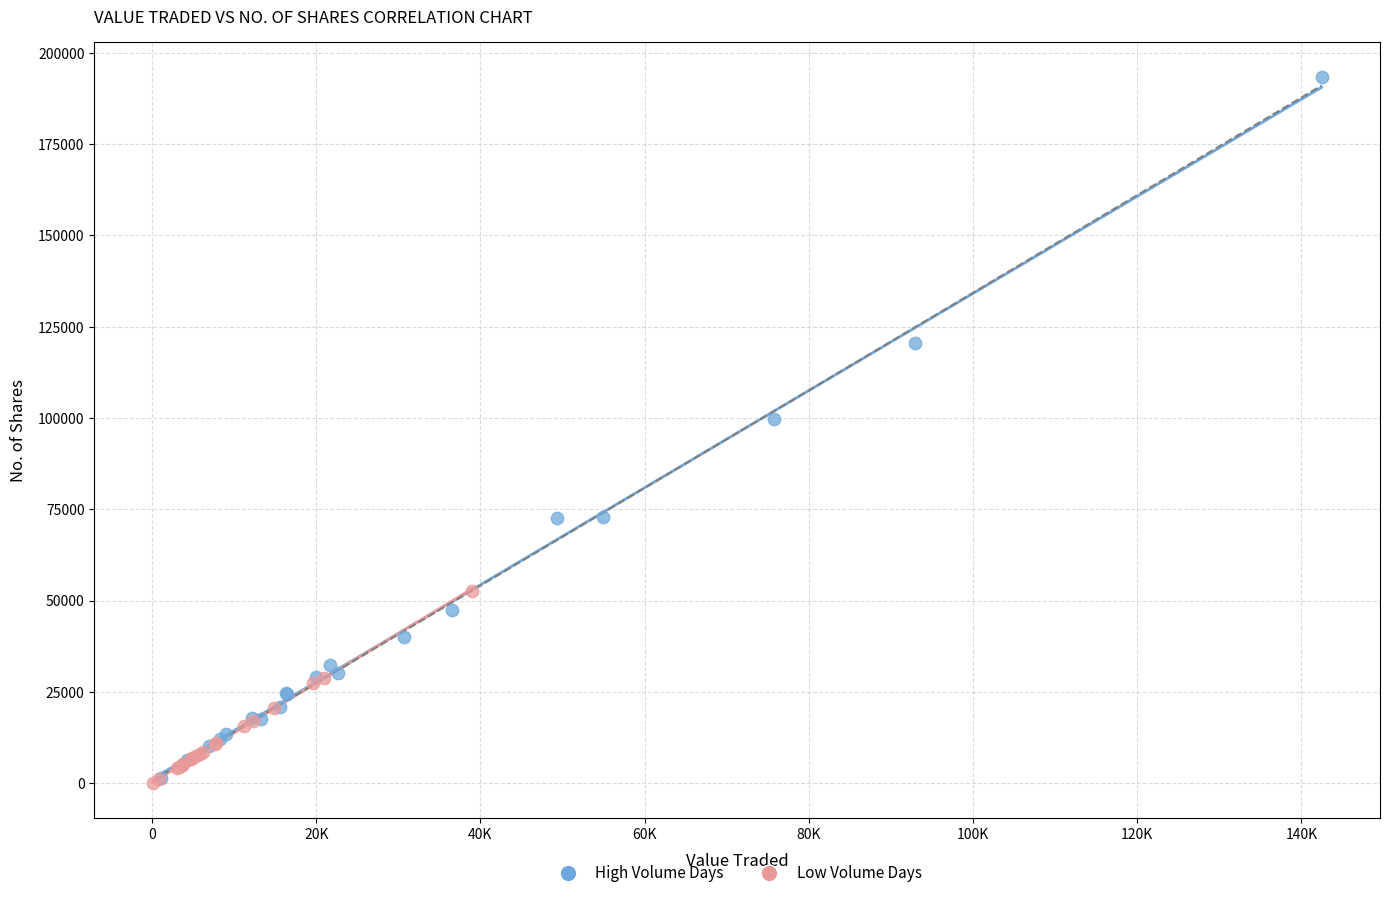

Which series has the widest spread of Y values?

High Volume Days